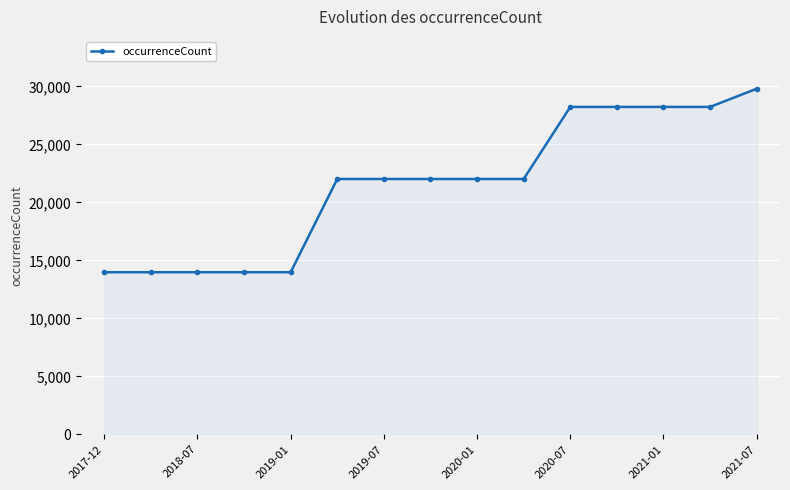

Reading left to right, list all the values displayed in this chart.

13976	13976	13976	13976	13976	22015	22015	22015	22015	22015	28231	28231	28231	28231	29799